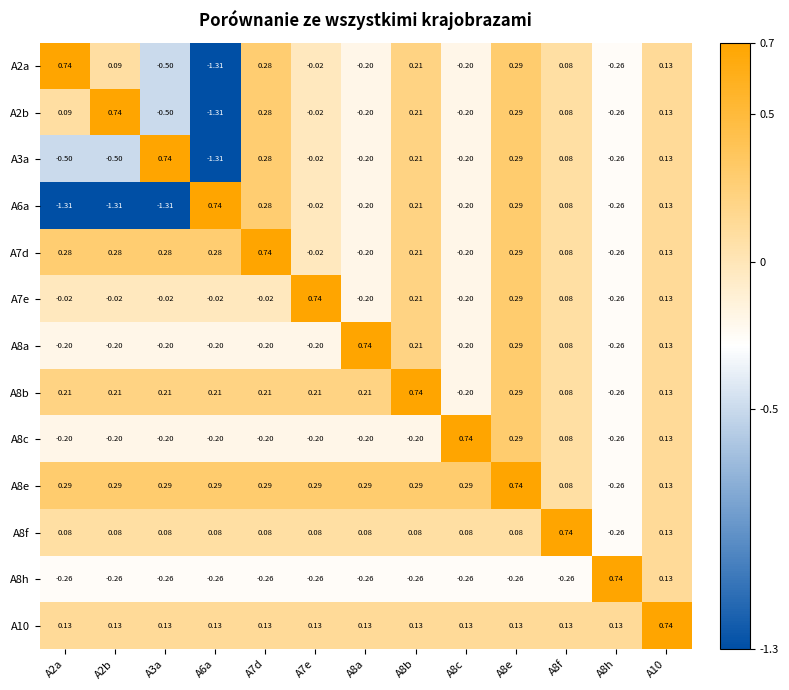

Reading left to right, list all the values displayed in this chart.

A2a: A2a=0.7	A2b=0.1	A3a=-0.5	A6a=-1.3	A7d=0.3	A7e=-0.0	A8a=-0.2	A8b=0.2	A8c=-0.2	A8e=0.3	A8f=0.1	A8h=-0.3	A10=0.1
A2b: A2a=0.1	A2b=0.7	A3a=-0.5	A6a=-1.3	A7d=0.3	A7e=-0.0	A8a=-0.2	A8b=0.2	A8c=-0.2	A8e=0.3	A8f=0.1	A8h=-0.3	A10=0.1
A3a: A2a=-0.5	A2b=-0.5	A3a=0.7	A6a=-1.3	A7d=0.3	A7e=-0.0	A8a=-0.2	A8b=0.2	A8c=-0.2	A8e=0.3	A8f=0.1	A8h=-0.3	A10=0.1
A6a: A2a=-1.3	A2b=-1.3	A3a=-1.3	A6a=0.7	A7d=0.3	A7e=-0.0	A8a=-0.2	A8b=0.2	A8c=-0.2	A8e=0.3	A8f=0.1	A8h=-0.3	A10=0.1
A7d: A2a=0.3	A2b=0.3	A3a=0.3	A6a=0.3	A7d=0.7	A7e=-0.0	A8a=-0.2	A8b=0.2	A8c=-0.2	A8e=0.3	A8f=0.1	A8h=-0.3	A10=0.1
A7e: A2a=-0.0	A2b=-0.0	A3a=-0.0	A6a=-0.0	A7d=-0.0	A7e=0.7	A8a=-0.2	A8b=0.2	A8c=-0.2	A8e=0.3	A8f=0.1	A8h=-0.3	A10=0.1
A8a: A2a=-0.2	A2b=-0.2	A3a=-0.2	A6a=-0.2	A7d=-0.2	A7e=-0.2	A8a=0.7	A8b=0.2	A8c=-0.2	A8e=0.3	A8f=0.1	A8h=-0.3	A10=0.1
A8b: A2a=0.2	A2b=0.2	A3a=0.2	A6a=0.2	A7d=0.2	A7e=0.2	A8a=0.2	A8b=0.7	A8c=-0.2	A8e=0.3	A8f=0.1	A8h=-0.3	A10=0.1
A8c: A2a=-0.2	A2b=-0.2	A3a=-0.2	A6a=-0.2	A7d=-0.2	A7e=-0.2	A8a=-0.2	A8b=-0.2	A8c=0.7	A8e=0.3	A8f=0.1	A8h=-0.3	A10=0.1
A8e: A2a=0.3	A2b=0.3	A3a=0.3	A6a=0.3	A7d=0.3	A7e=0.3	A8a=0.3	A8b=0.3	A8c=0.3	A8e=0.7	A8f=0.1	A8h=-0.3	A10=0.1
A8f: A2a=0.1	A2b=0.1	A3a=0.1	A6a=0.1	A7d=0.1	A7e=0.1	A8a=0.1	A8b=0.1	A8c=0.1	A8e=0.1	A8f=0.7	A8h=-0.3	A10=0.1
A8h: A2a=-0.3	A2b=-0.3	A3a=-0.3	A6a=-0.3	A7d=-0.3	A7e=-0.3	A8a=-0.3	A8b=-0.3	A8c=-0.3	A8e=-0.3	A8f=-0.3	A8h=0.7	A10=0.1
A10: A2a=0.1	A2b=0.1	A3a=0.1	A6a=0.1	A7d=0.1	A7e=0.1	A8a=0.1	A8b=0.1	A8c=0.1	A8e=0.1	A8f=0.1	A8h=0.1	A10=0.7